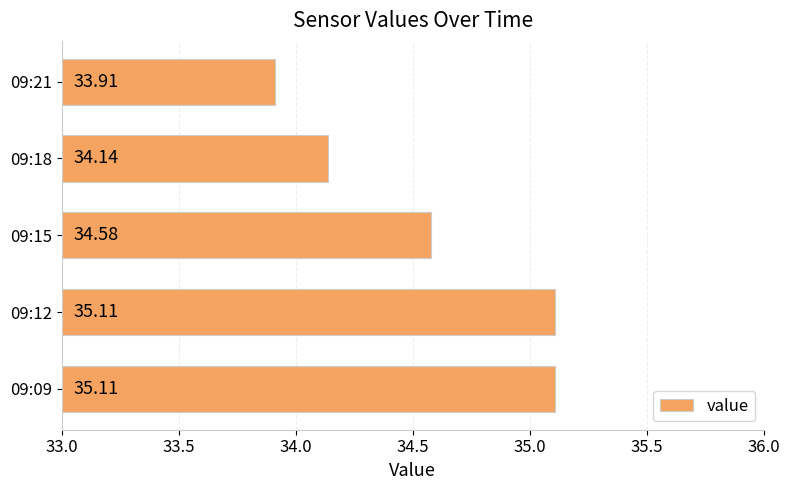

What is the ratio of the value at 09:09 to the value at 09:21?

1.0